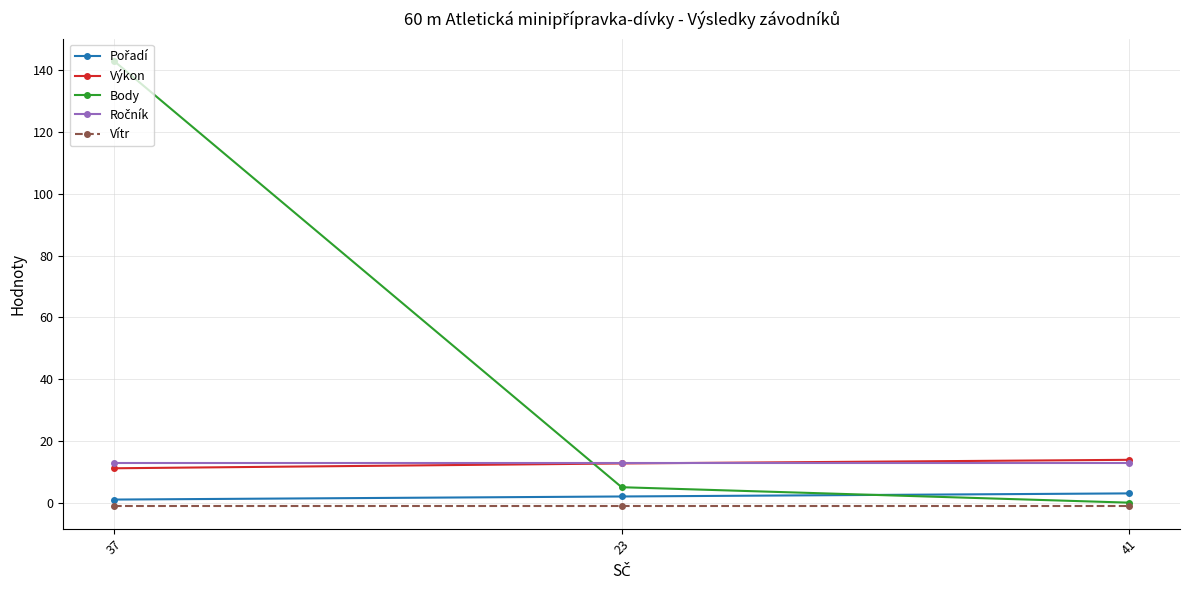

At which category is the sum across all series the highest?

37